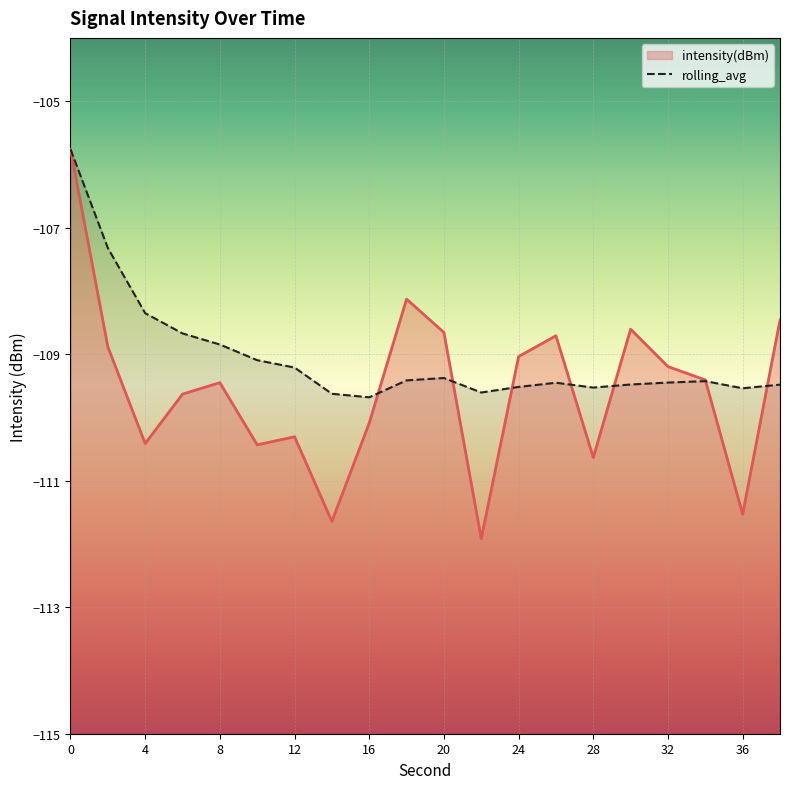

What is the average value?

-109.0